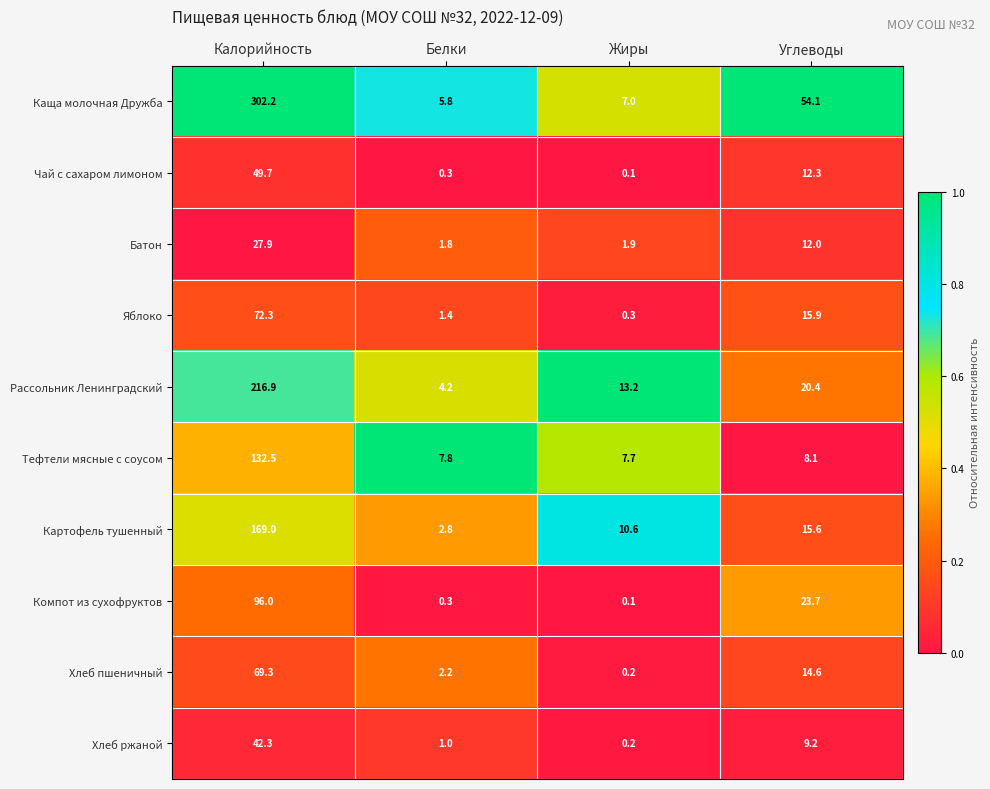

Is it true that Яблоко equals 1.4 at Белки?

True